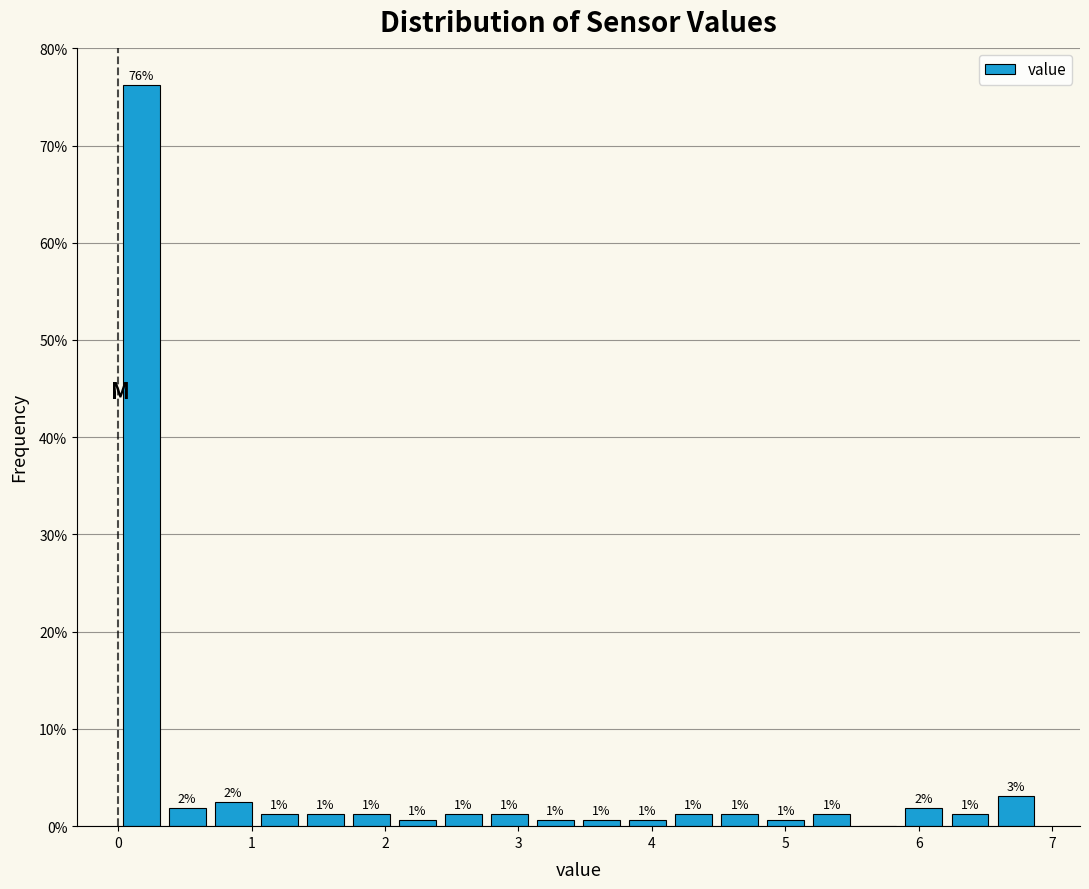

Around what value on the x-axis is the tallest bar? Give the approximate position of its centre, as read against the axis.

0.2